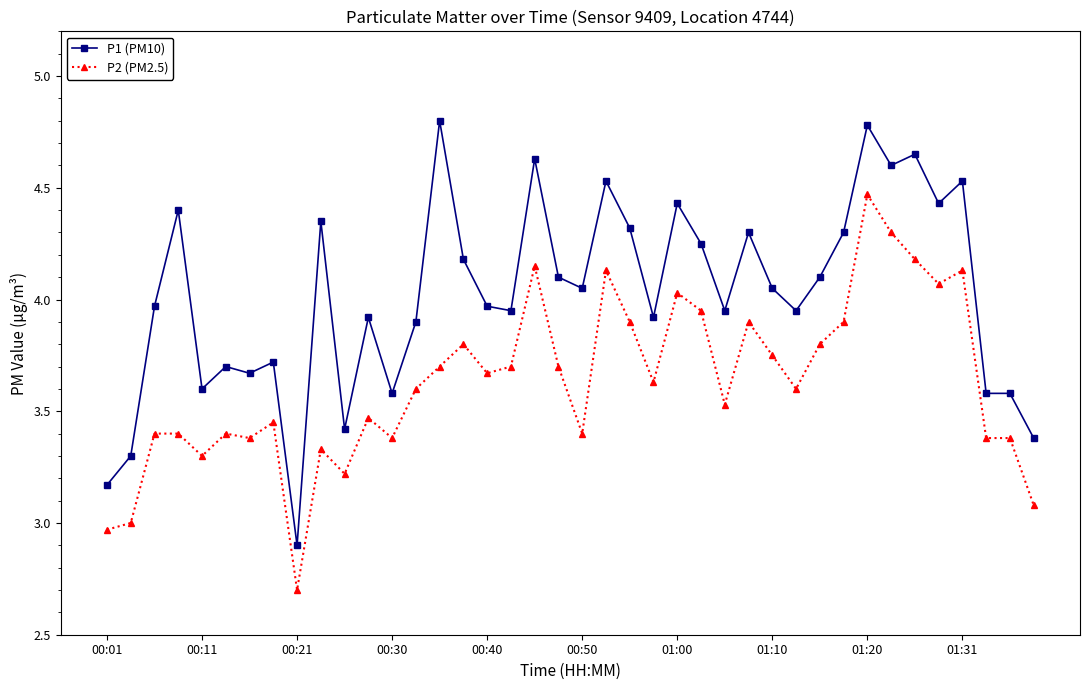

True or false: P2 (PM2.5) and P1 (PM10) intersect in this chart.

False